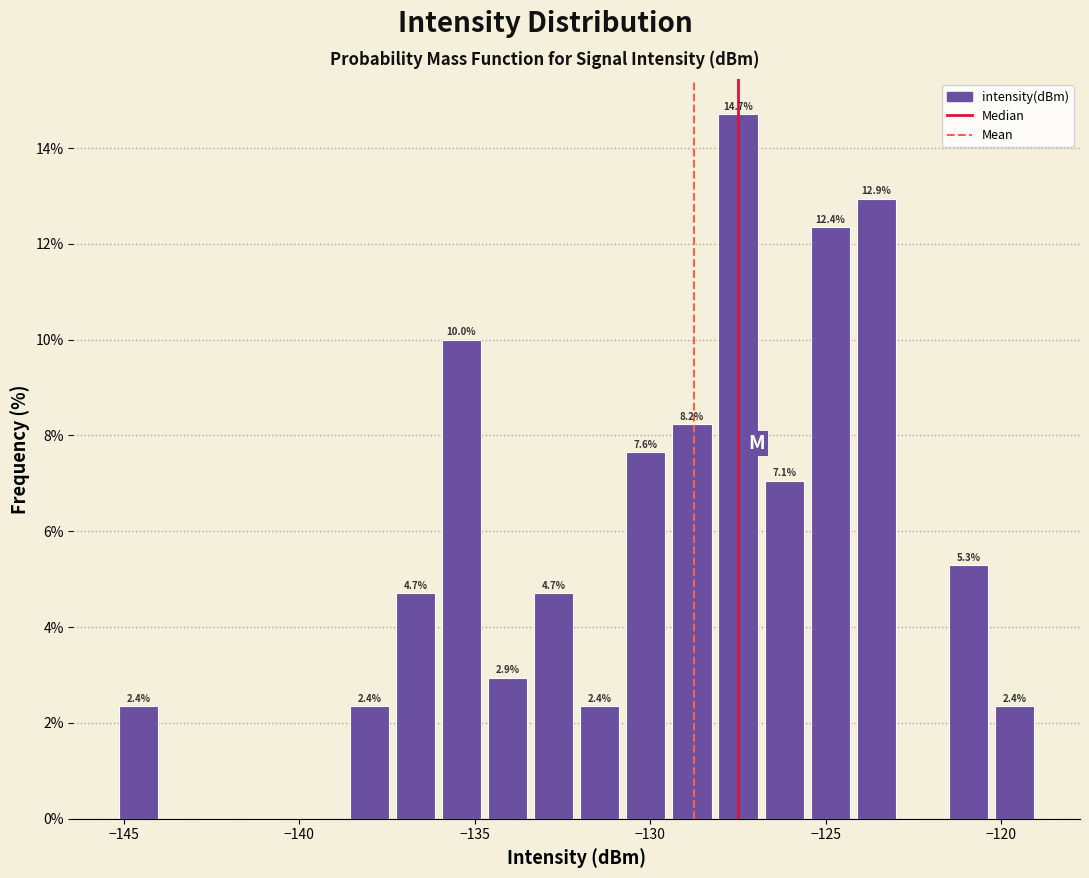

Around what value on the x-axis is the tallest bar? Give the approximate position of its centre, as read against the axis.

-127.5